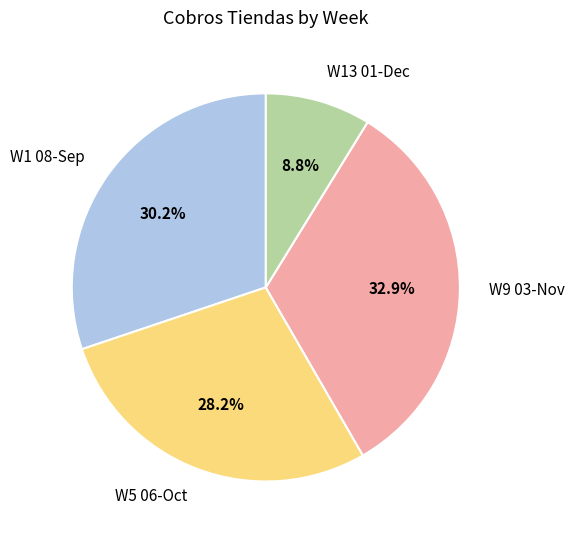

Which category has the smallest portion of the pie?

W13 01-Dec